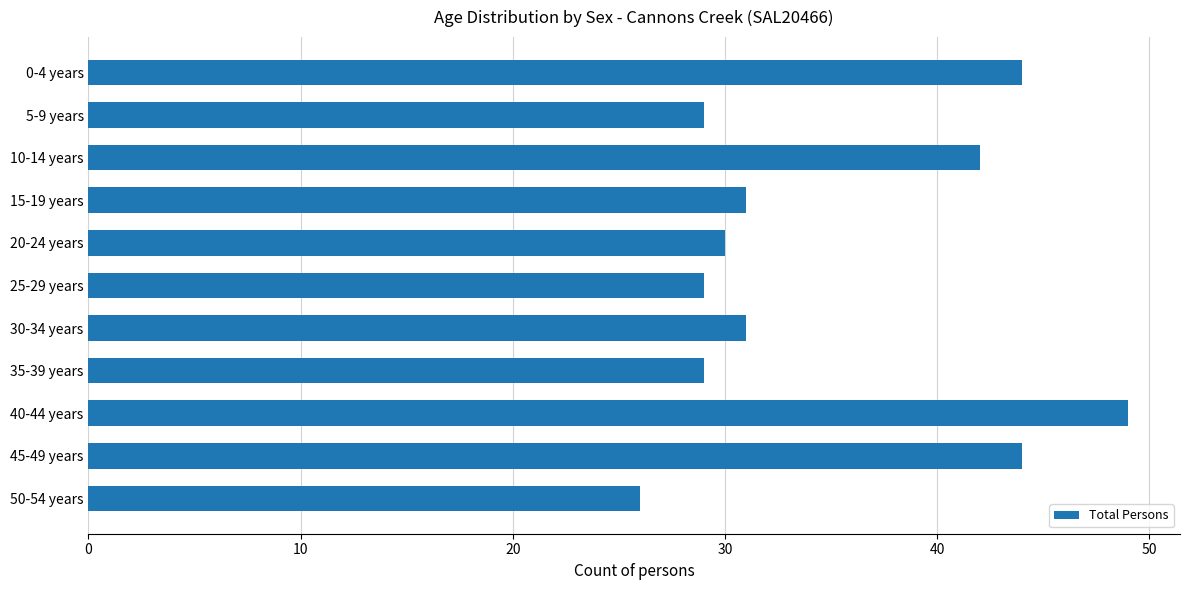

What is the average value?

35